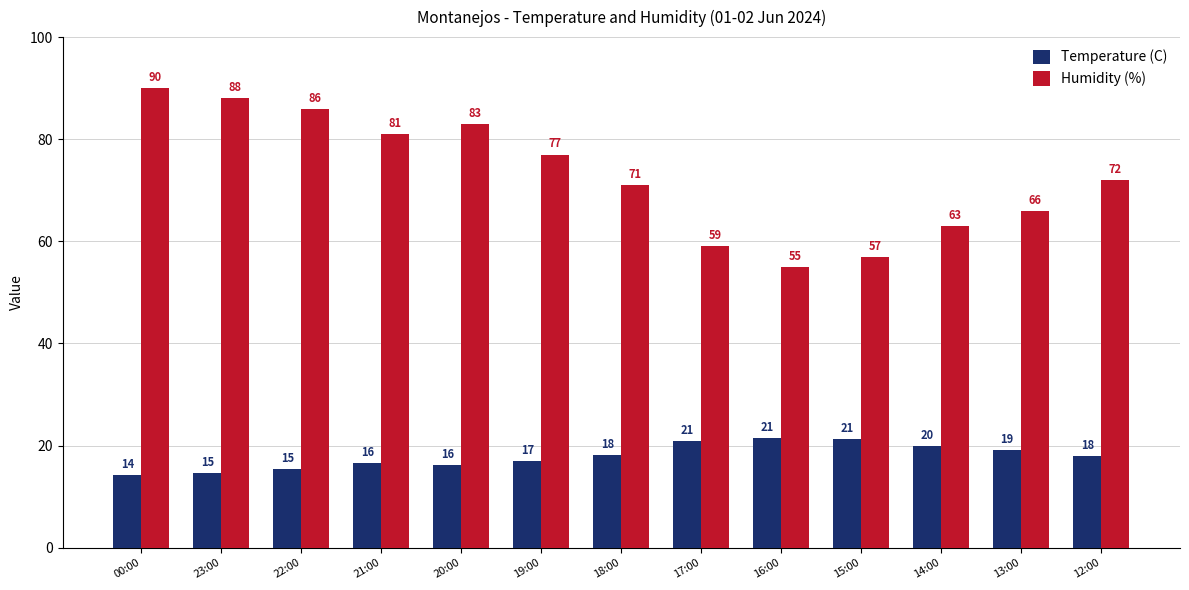

What is the difference between the maximum and second lowest values in the Humidity (%) series?

33.0